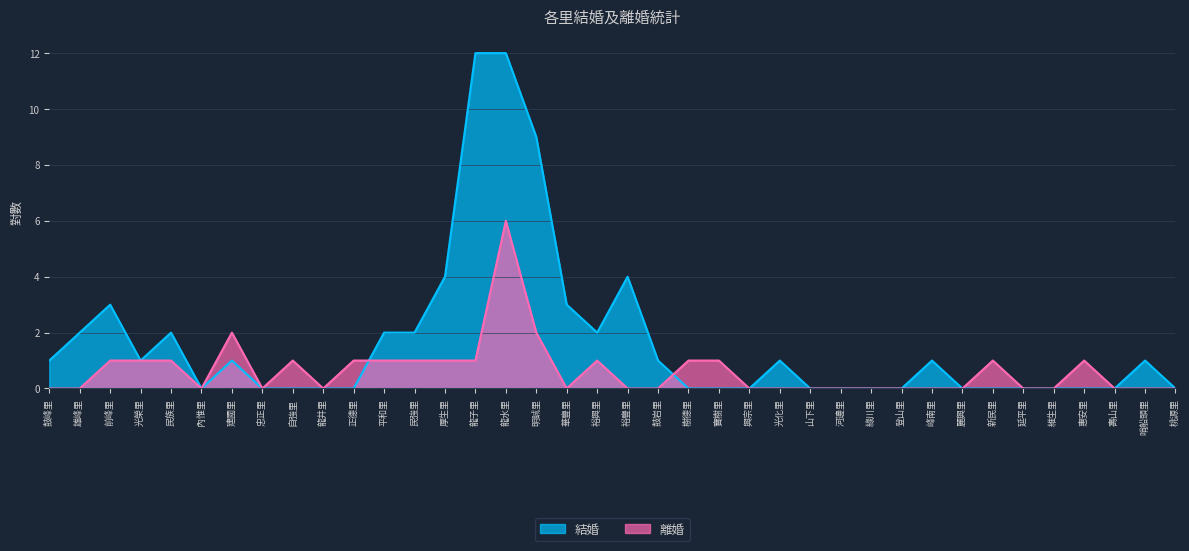

What is the sum of the 結婚 values at 華豐里 and 河邊里?

3